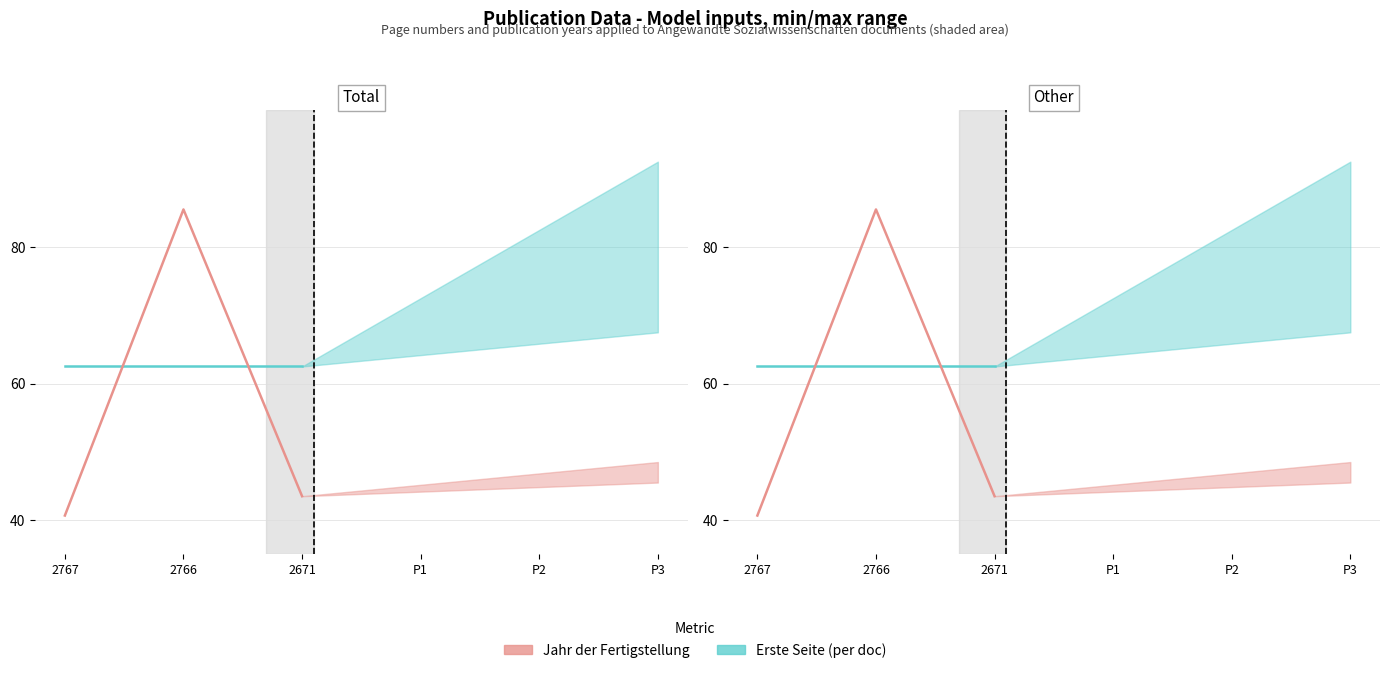

What are all the series names shown in the legend?

Erste Seite (per doc), Jahr der Fertigstellung